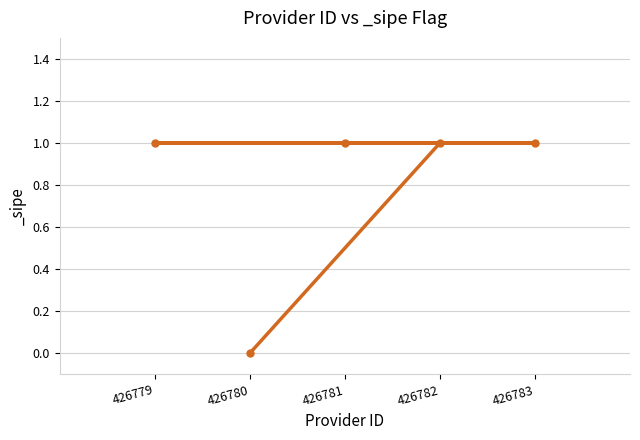

Which label corresponds to the largest value in the chart?

426782